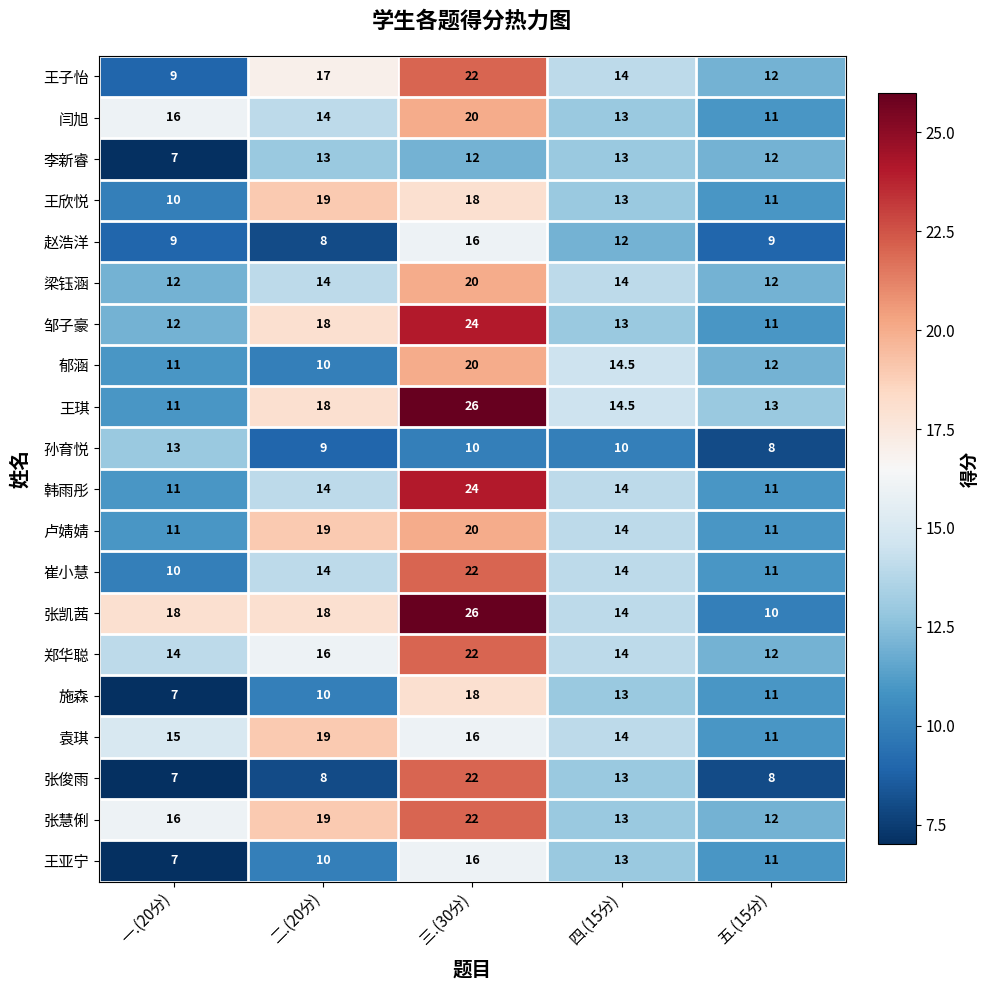

What is the maximum value shown in the chart?

26.0